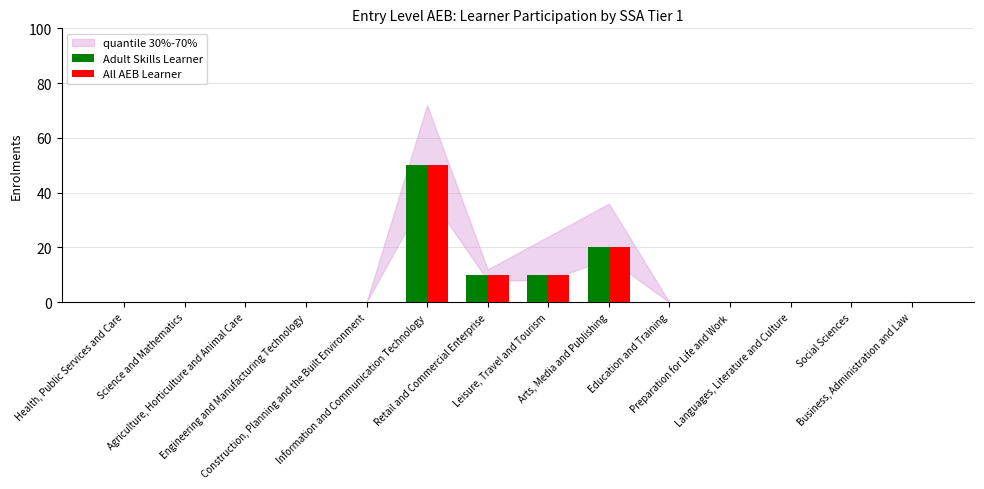

Reading left to right, extract all data points from this chart.

Adult Skills Learner: Health, Public Services and Care=0	Science and Mathematics=0	Agriculture, Horticulture and Animal Care=0	Engineering and Manufacturing Technology=0	Construction, Planning and the Built Environment=0	Information and Communication Technology=50	Retail and Commercial Enterprise=10	Leisure, Travel and Tourism=10	Arts, Media and Publishing=20	Education and Training=0	Preparation for Life and Work=0	Languages, Literature and Culture=0	Social Sciences=0	Business, Administration and Law=0
All AEB Learner: Health, Public Services and Care=0	Science and Mathematics=0	Agriculture, Horticulture and Animal Care=0	Engineering and Manufacturing Technology=0	Construction, Planning and the Built Environment=0	Information and Communication Technology=50	Retail and Commercial Enterprise=10	Leisure, Travel and Tourism=10	Arts, Media and Publishing=20	Education and Training=0	Preparation for Life and Work=0	Languages, Literature and Culture=0	Social Sciences=0	Business, Administration and Law=0